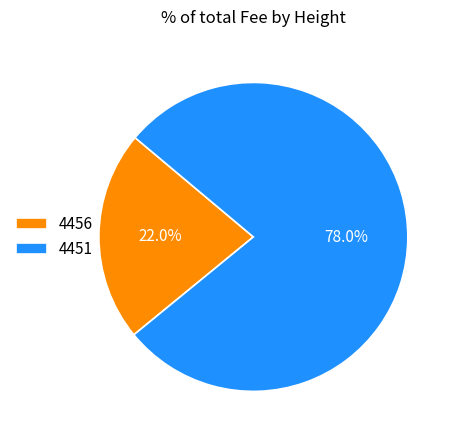

Approximately how many times larger is the value at 4456 compared to 4451?

0.3